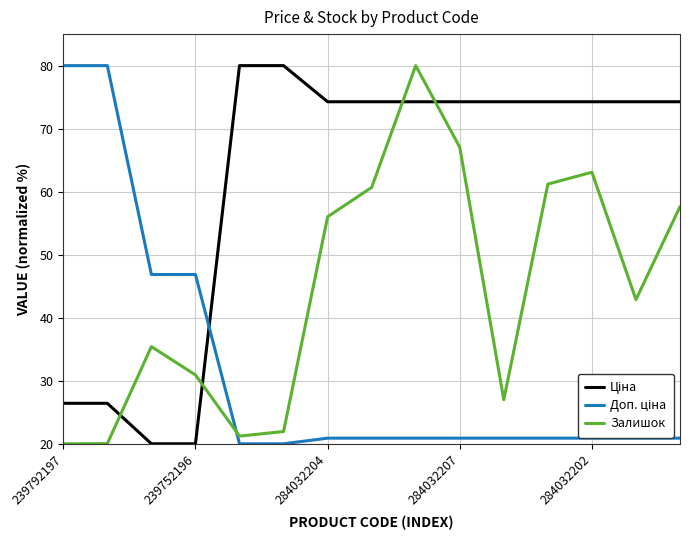

What is the highest value of the Залишок series?

80.0